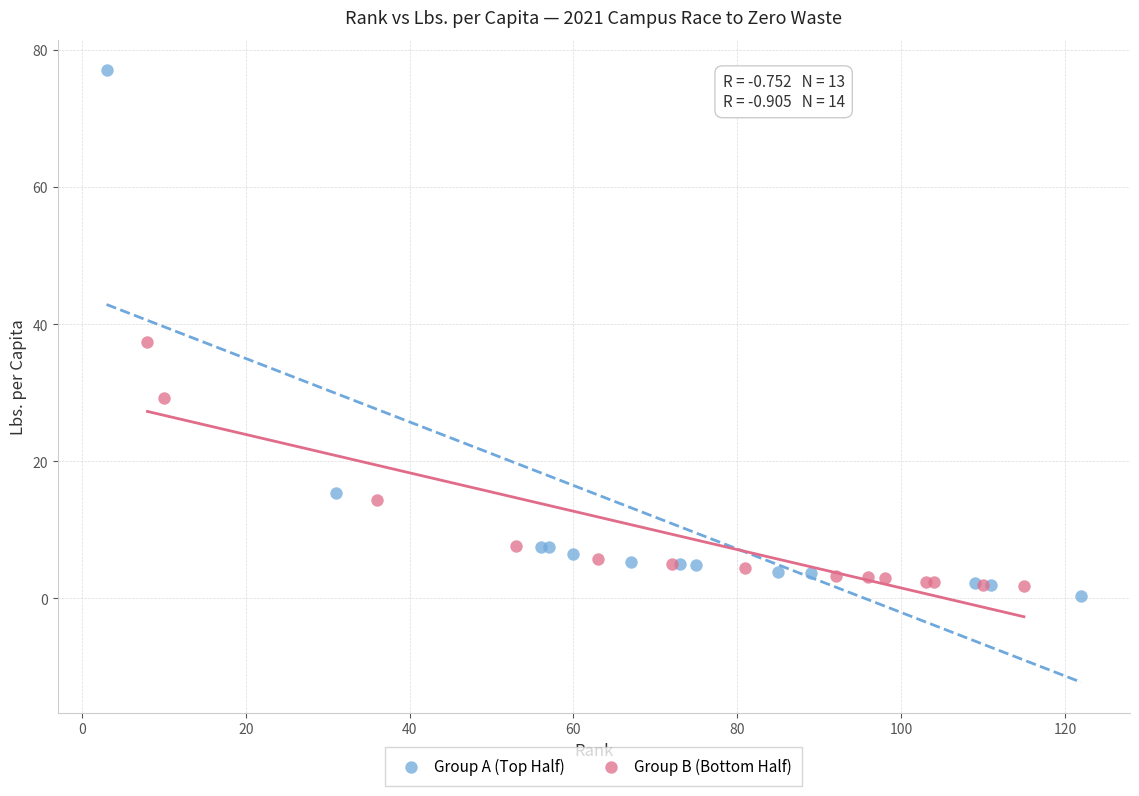

Which series reaches the maximum Y coordinate?

Group A (Top Half)